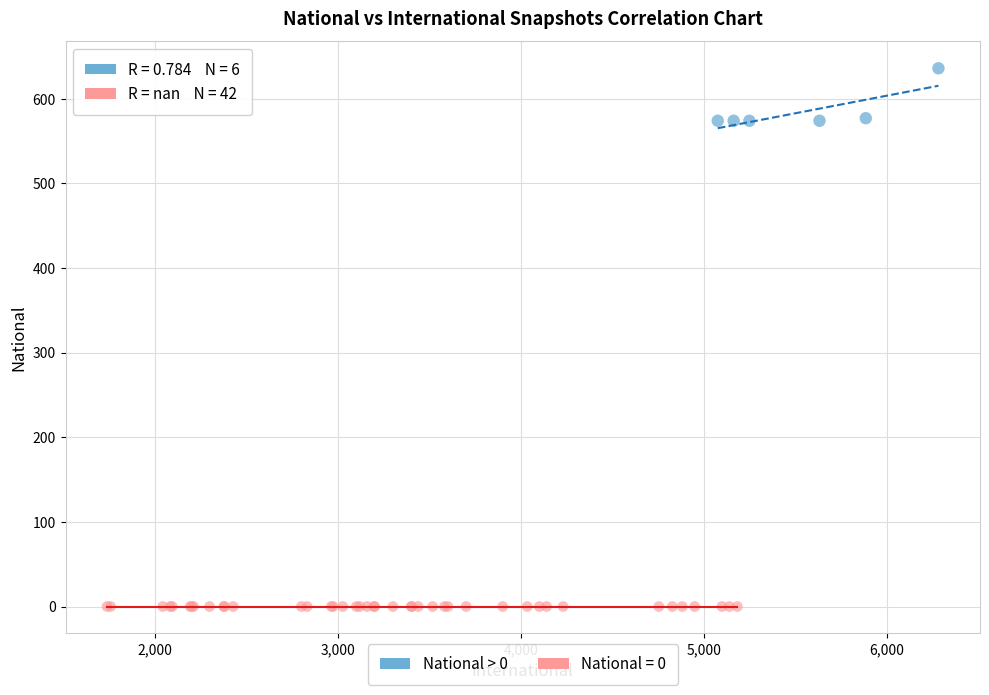

Which series contains the highest Y value?

National > 0